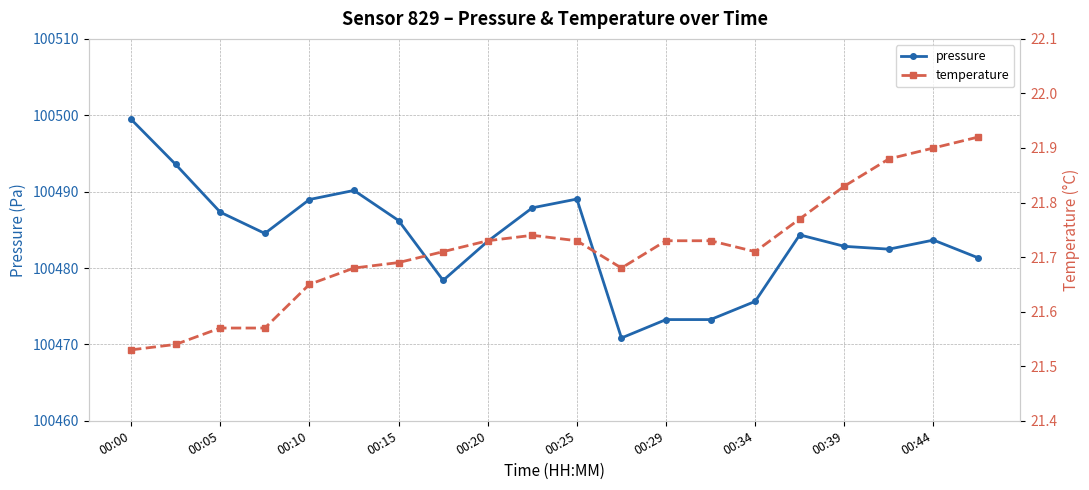

Count the number of categories in the chart.

20